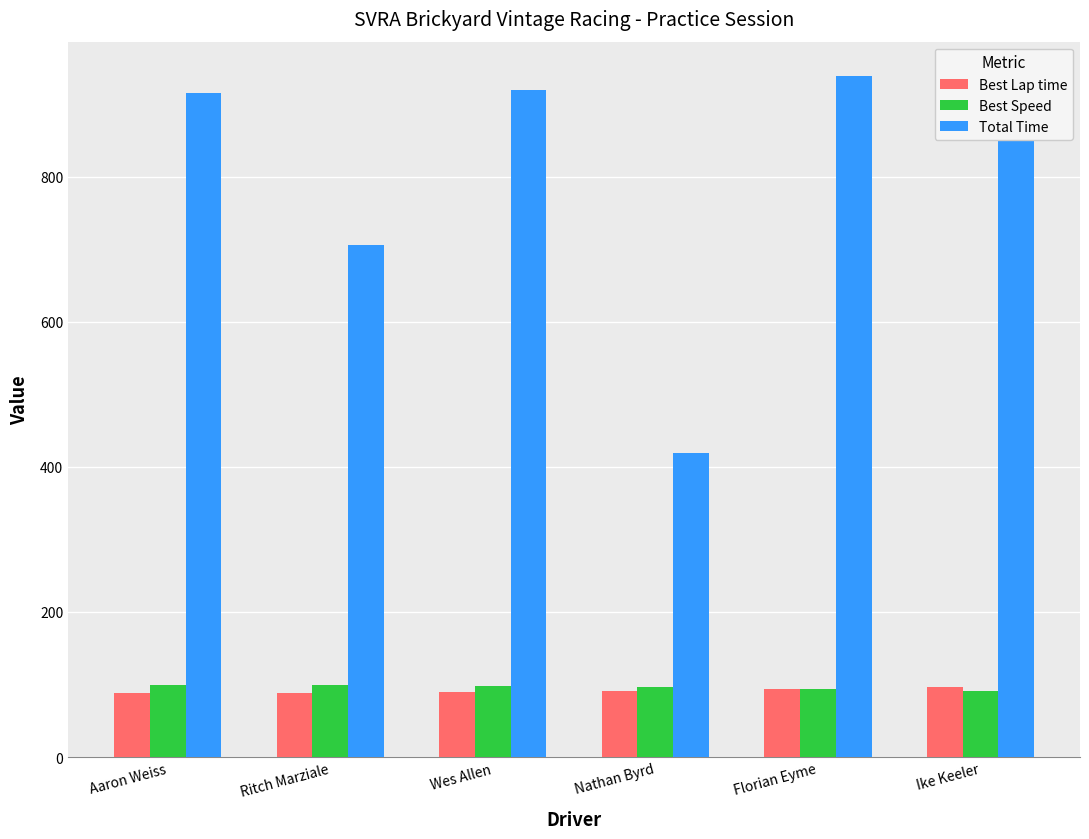

True or false: Best Speed has a value of 143.2 at Wes Allen.

False